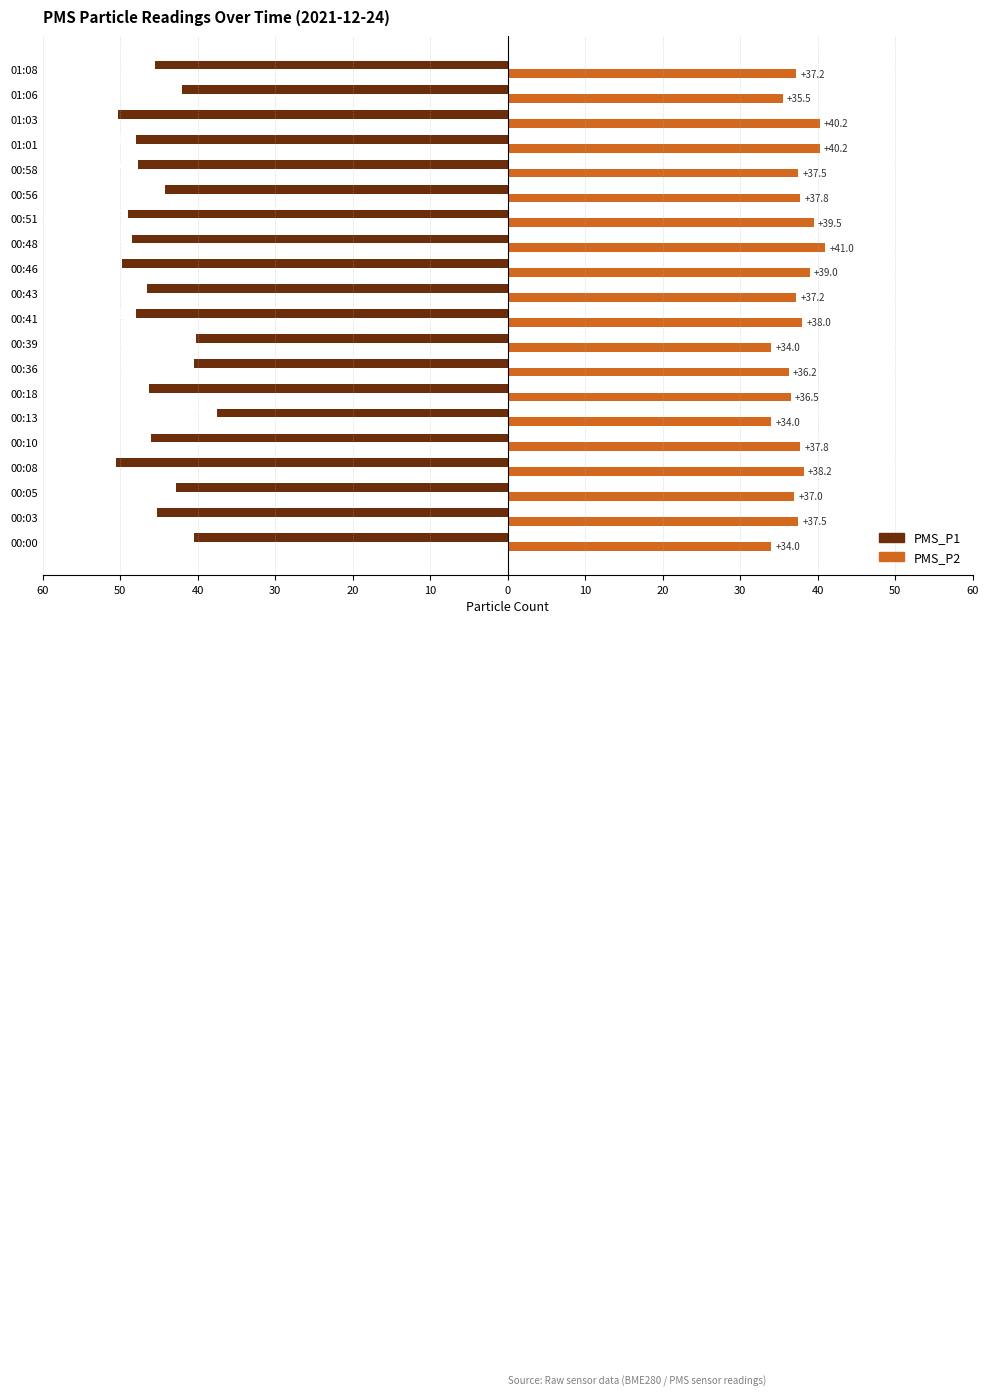

What are all the series names shown in the legend?

PMS_P1, PMS_P2